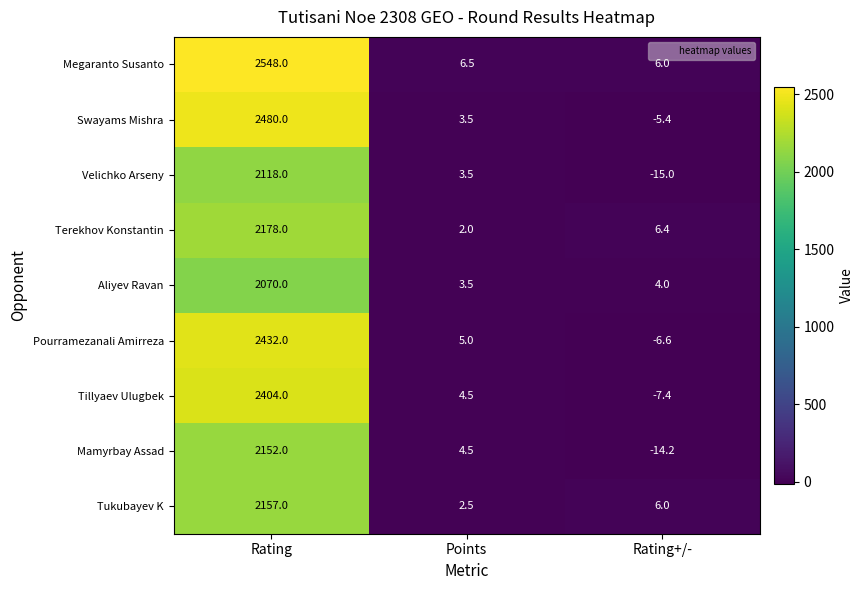

Which series has the largest range (max minus min)?

Megaranto Susanto